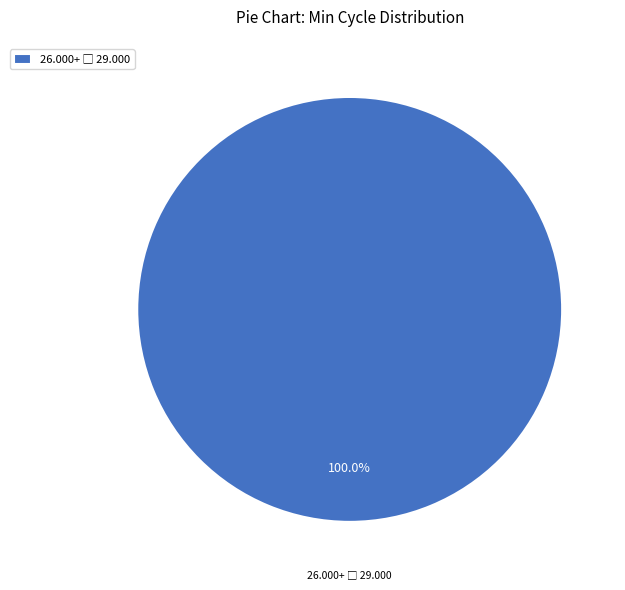

Is there any slice that represents more than half of the pie?

Yes